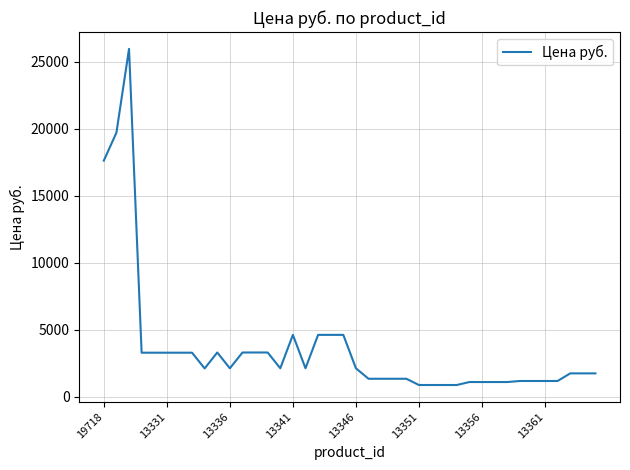

What is the difference between the maximum and minimum values?

25072.0